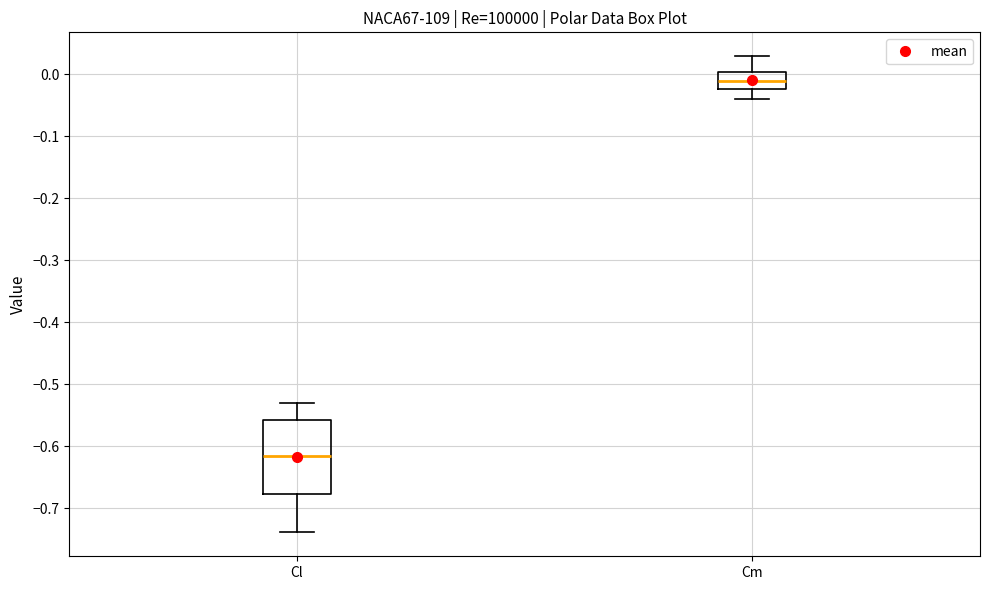

Which box is the tallest, from its lower edge to its upper edge?

Cl